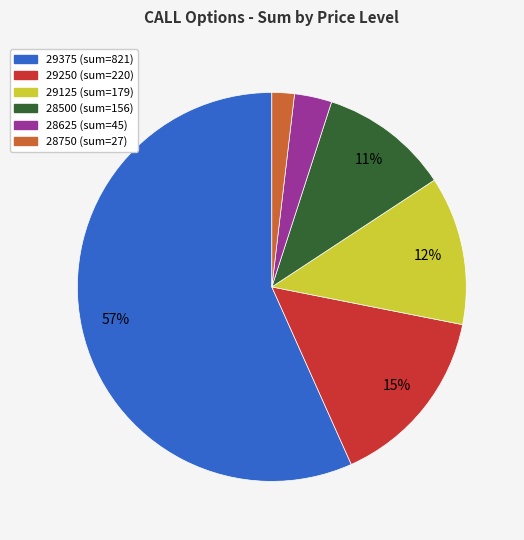

To the nearest percent, what is the difference between the 28625 and 28500 slice percentages?

8%